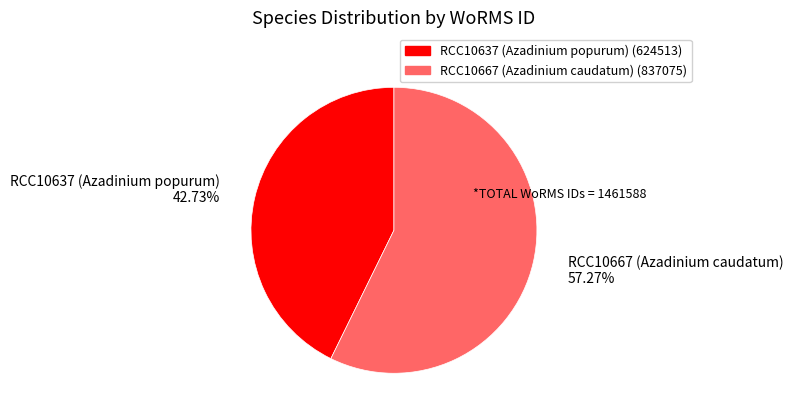

Approximately how many times larger is the value at RCC10637 (Azadinium popurum) compared to RCC10667 (Azadinium caudatum)?

0.7